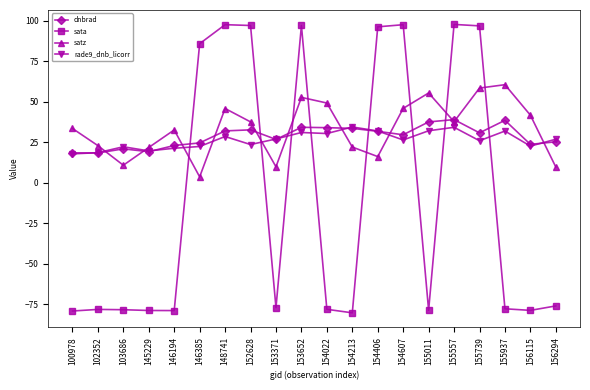

What is the total value across all series at 153371?

-13.8